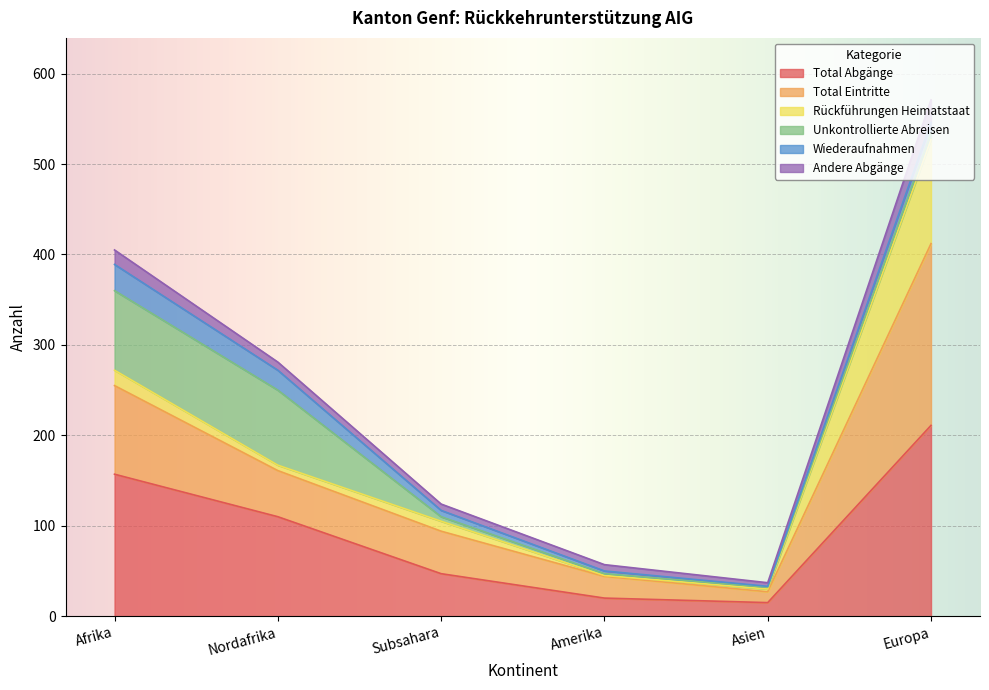

What position from the right is Afrika?

6